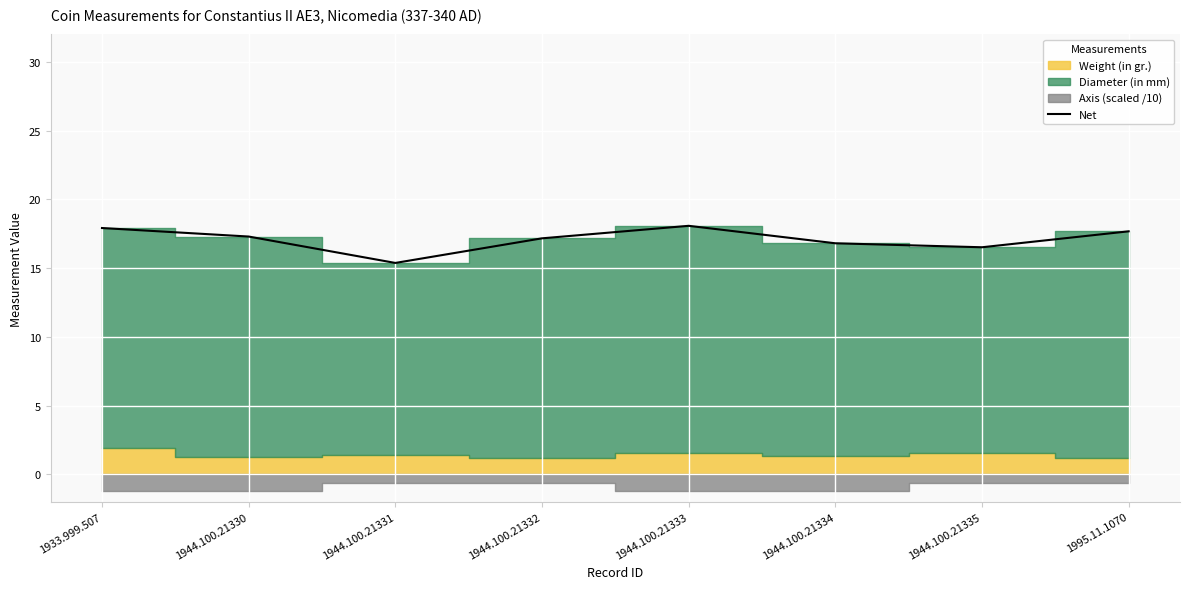

How many interior local valleys (lower than both neighbors) does the data have?

2